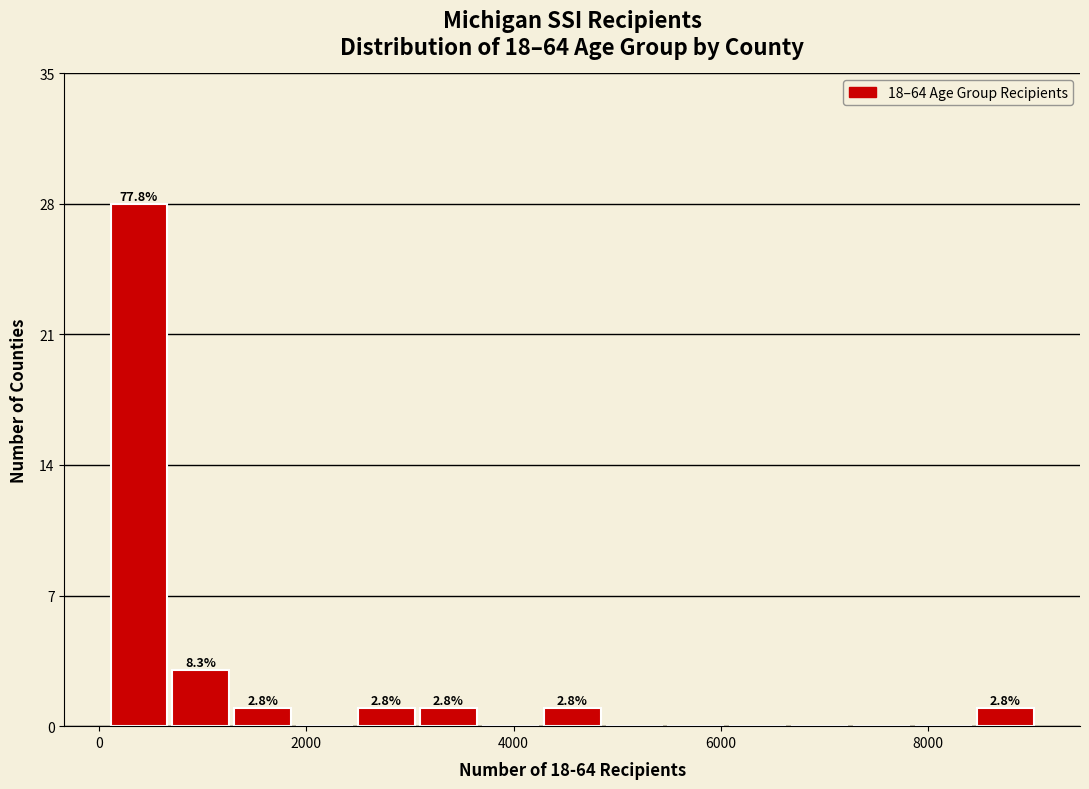

Read against the x-axis, roughly where is the centre of the tallest bar?

400